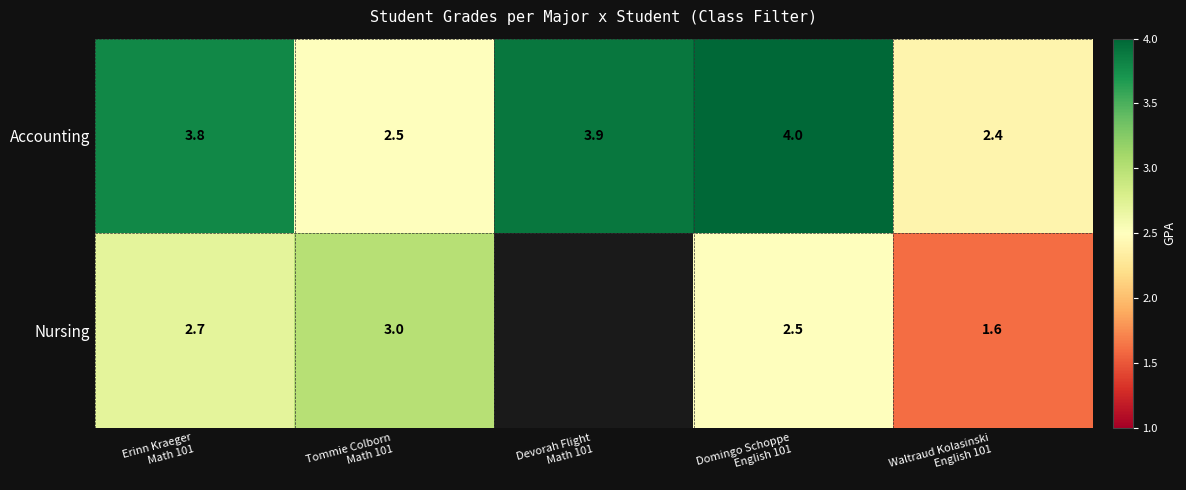

What is the total value across all series at Erinn Kraeger
Math 101?

6.5